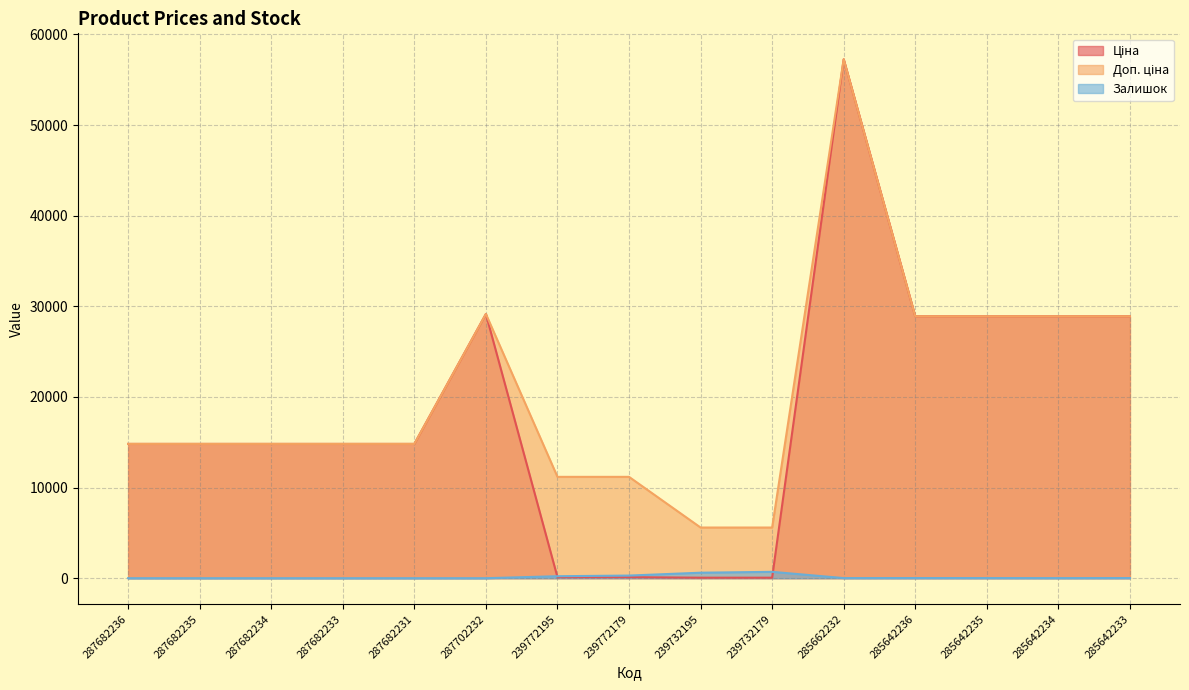

Which series changed the most between 287682235 and 285642234?

Ціна